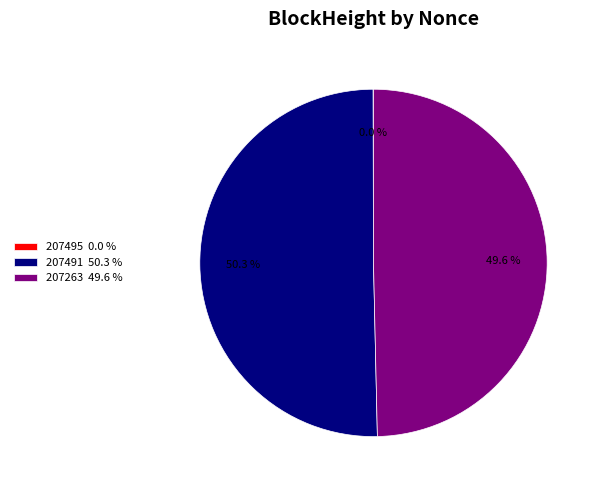

What is the largest slice in the pie chart?

207491 50.3 %